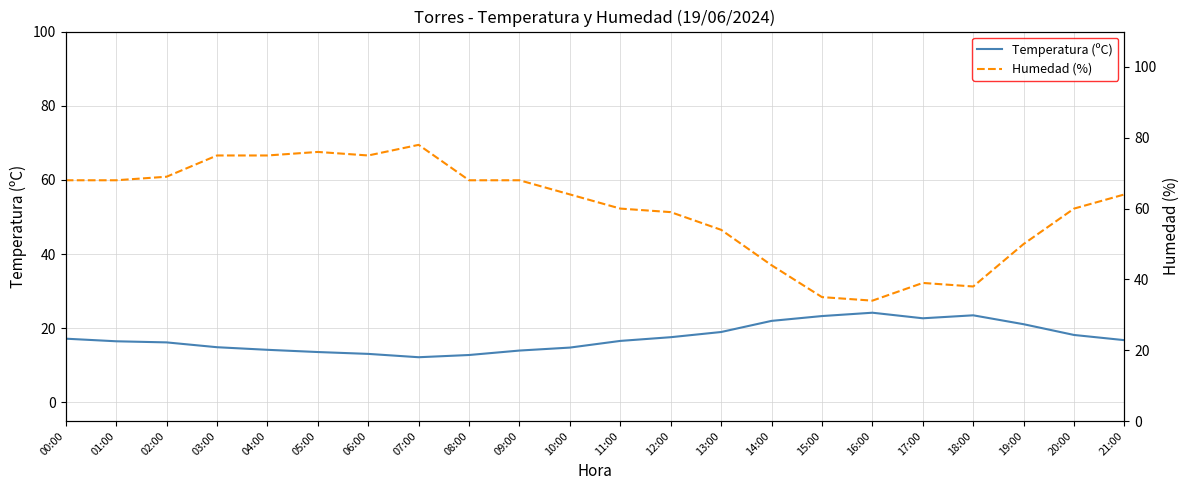

Reading left to right, list all the values displayed in this chart.

Temperatura (ºC): 00:00=17.2	01:00=16.5	02:00=16.2	03:00=14.9	04:00=14.2	05:00=13.6	06:00=13.1	07:00=12.2	08:00=12.8	09:00=14.0	10:00=14.8	11:00=16.6	12:00=17.6	13:00=19.0	14:00=22.0	15:00=23.3	16:00=24.2	17:00=22.7	18:00=23.5	19:00=21.1	20:00=18.2	21:00=16.8
Humedad (%): 00:00=68.0	01:00=68.0	02:00=69.0	03:00=75.0	04:00=75.0	05:00=76.0	06:00=75.0	07:00=78.0	08:00=68.0	09:00=68.0	10:00=64.0	11:00=60.0	12:00=59.0	13:00=54.0	14:00=44.0	15:00=35.0	16:00=34.0	17:00=39.0	18:00=38.0	19:00=50.0	20:00=60.0	21:00=64.0